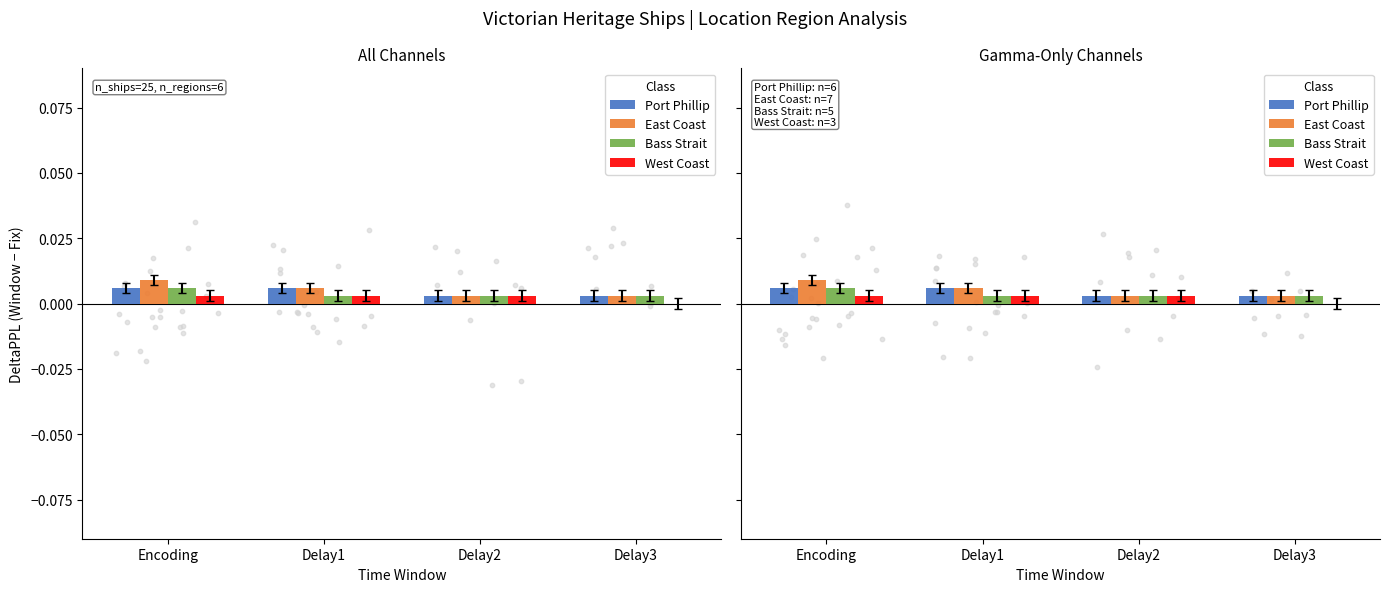

Which series has the widest spread of Y values?

East Coast